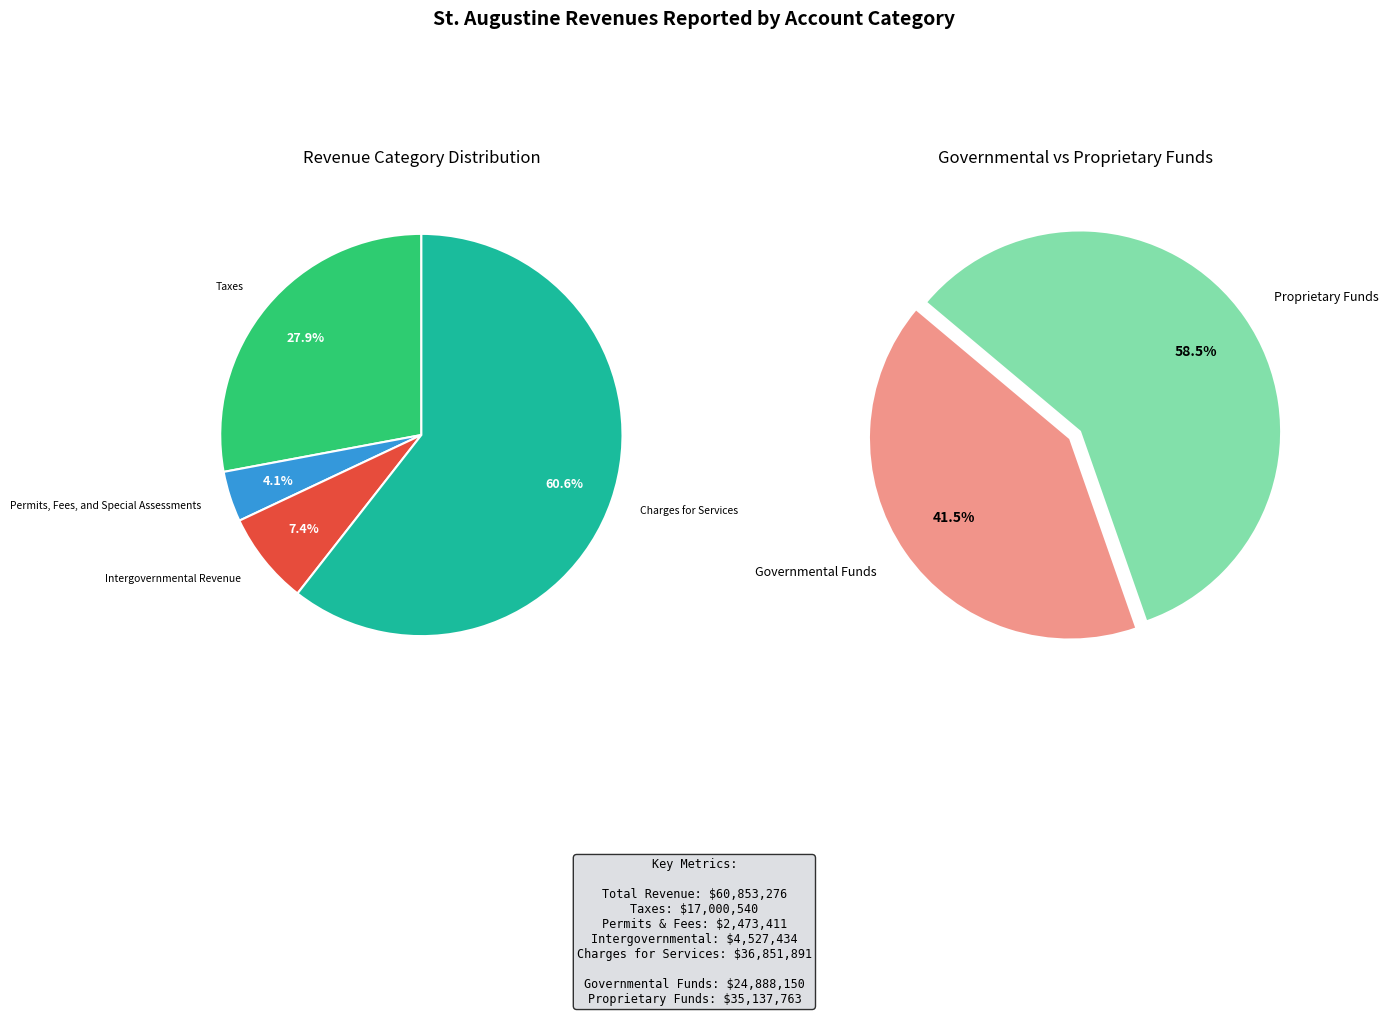

Combined, do Permits, Fees, and Special Assessments and Charges for Services account for over 50%?

Yes